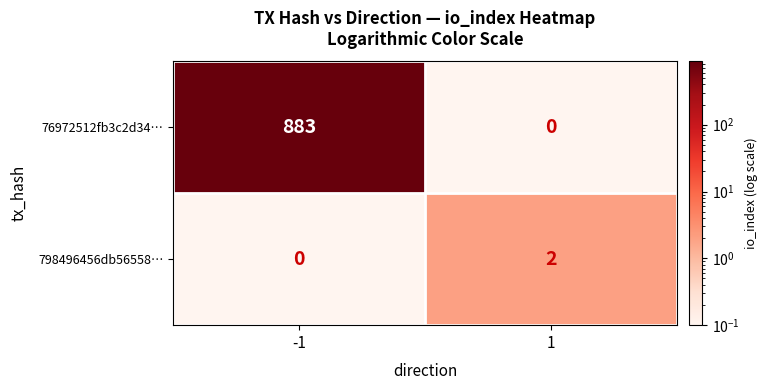

Reading left to right, what are all the values shown in this chart?

76972512fb3c2d34…: 883	0
798496456db56558…: 0	2